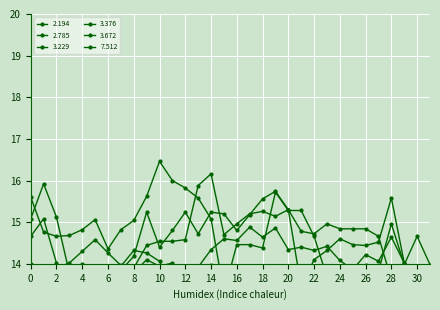

Is it true that 3.376 equals 15.3 at 20?

True